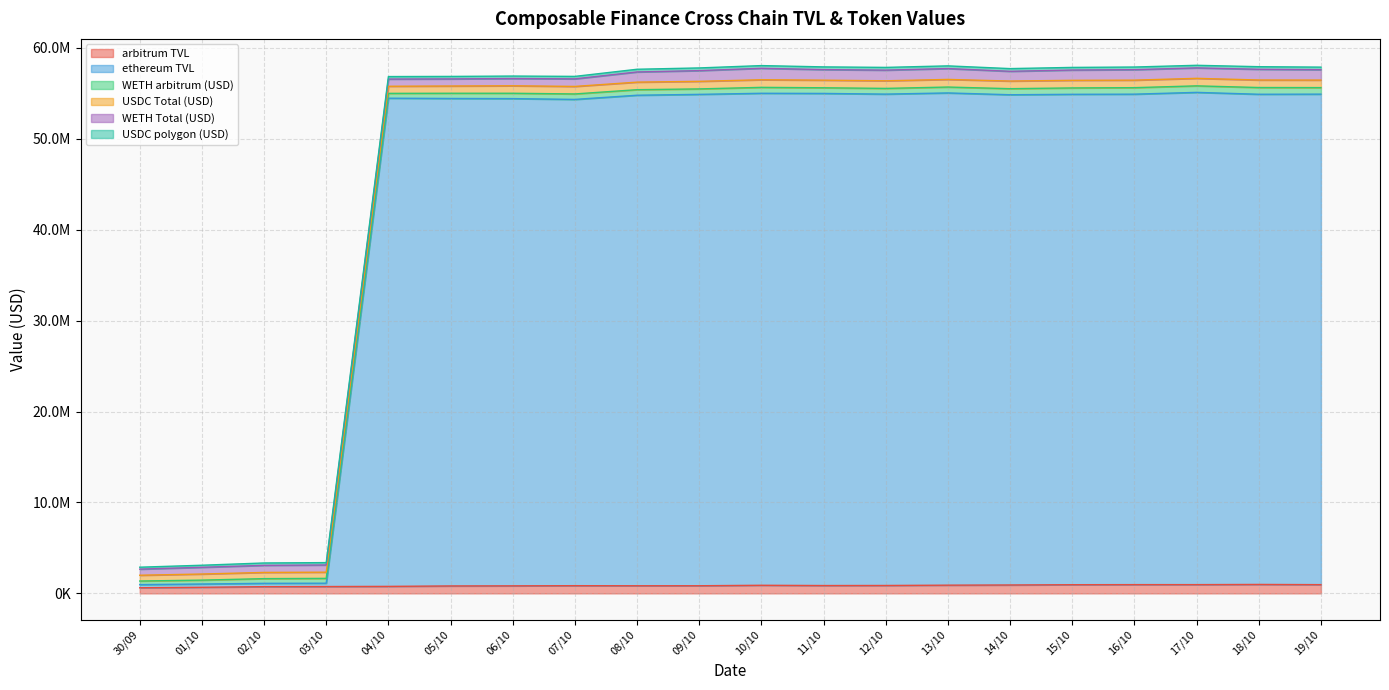

What value does the USDC Total (USD) series have at 09/10?

831745.3